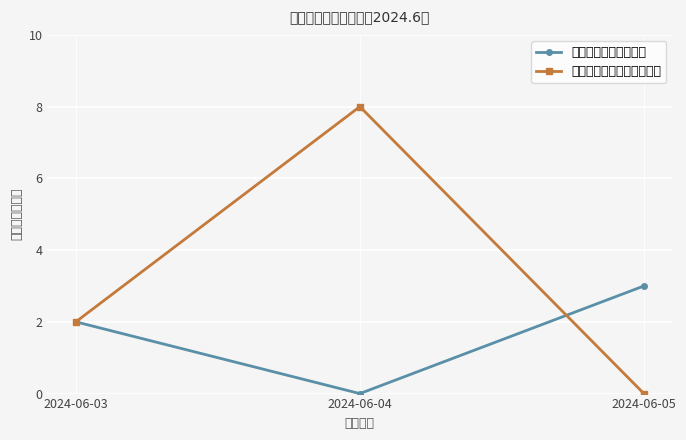

What is the sum of the 河南紫光捷通有限公司 values at 2024-06-03 and 2024-06-05?

5